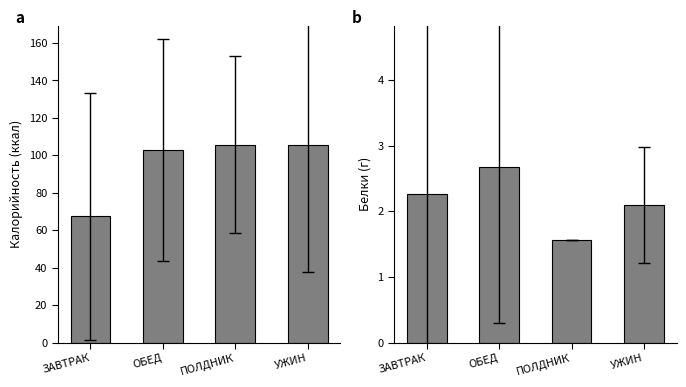

Between ОБЕД and УЖИН, which series saw the biggest shift?

Калорийность